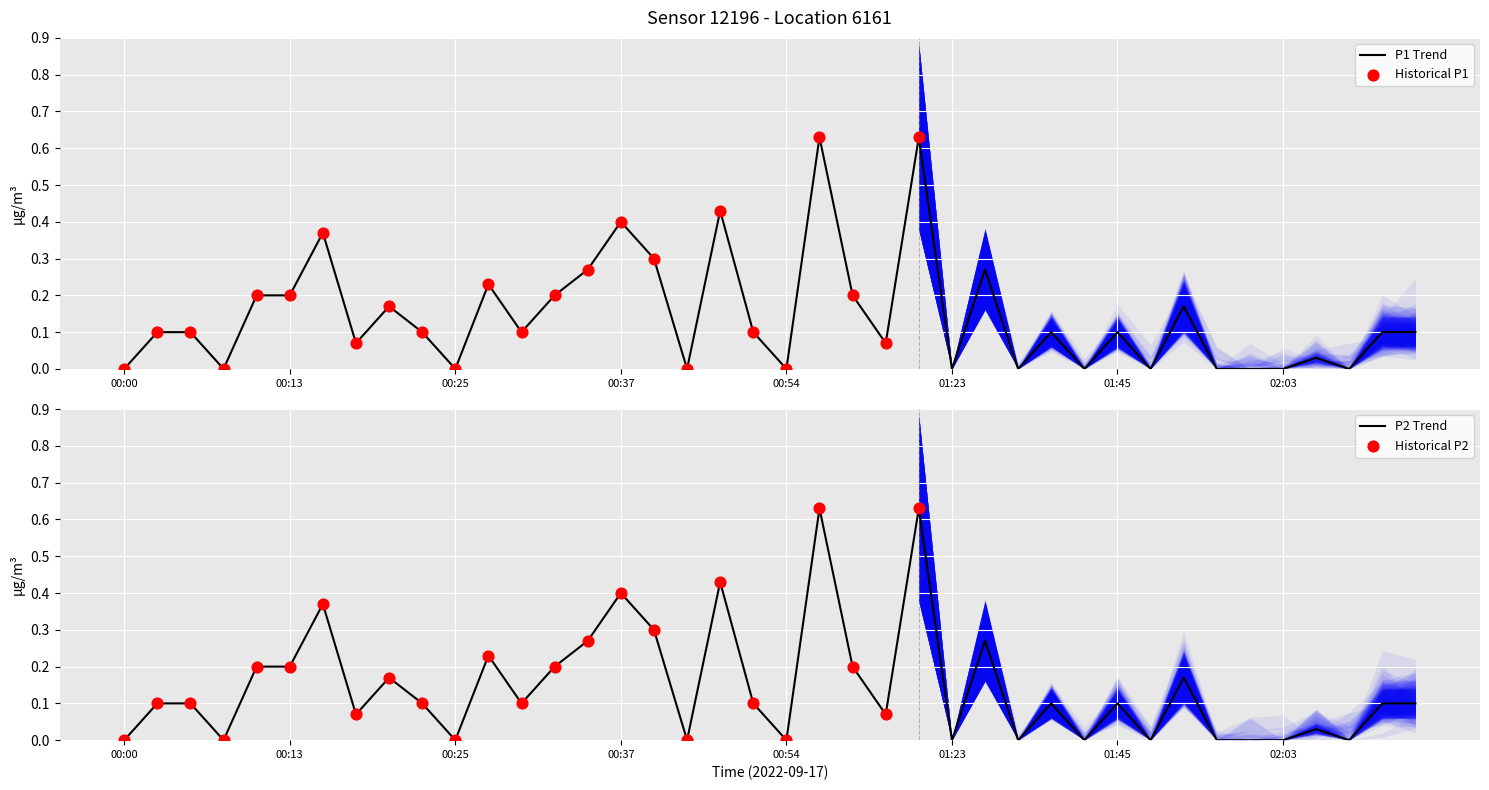

Which series reaches the maximum Y coordinate?

P1